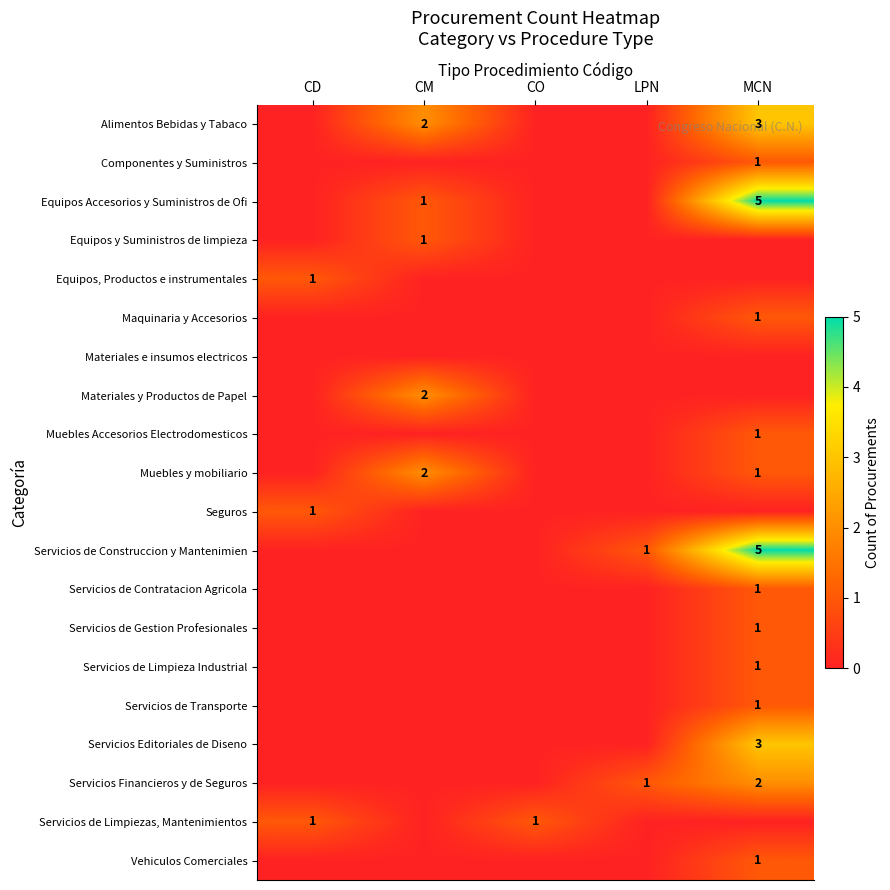

Count the number of categories in the chart.

5